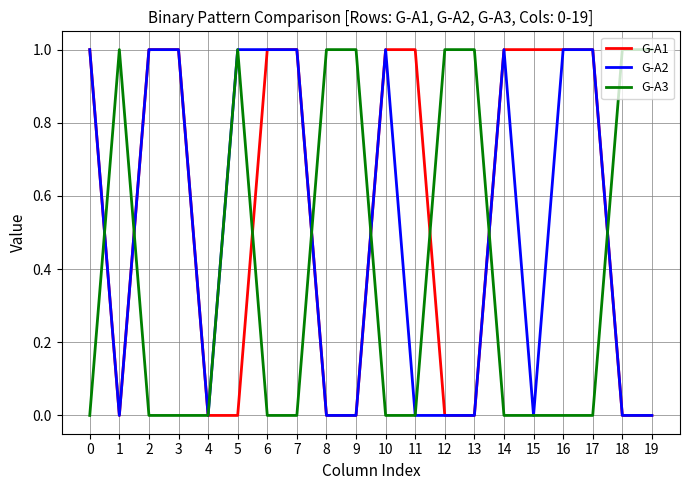

Between which two adjacent categories do G-A3 and G-A1 first intersect?

0 and 1